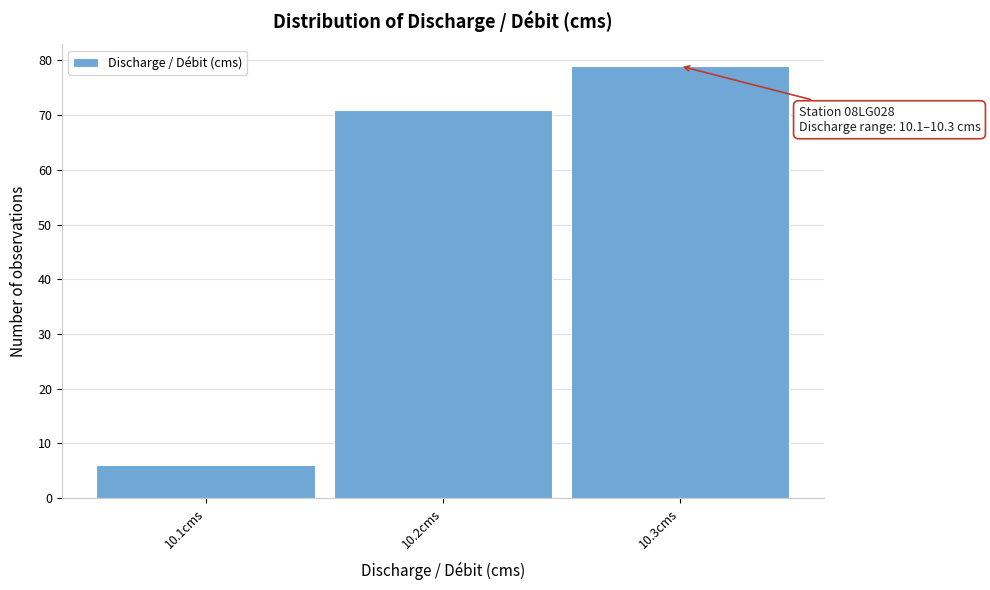

Which range on the x-axis has the tallest bar?

10.25 to 10.35